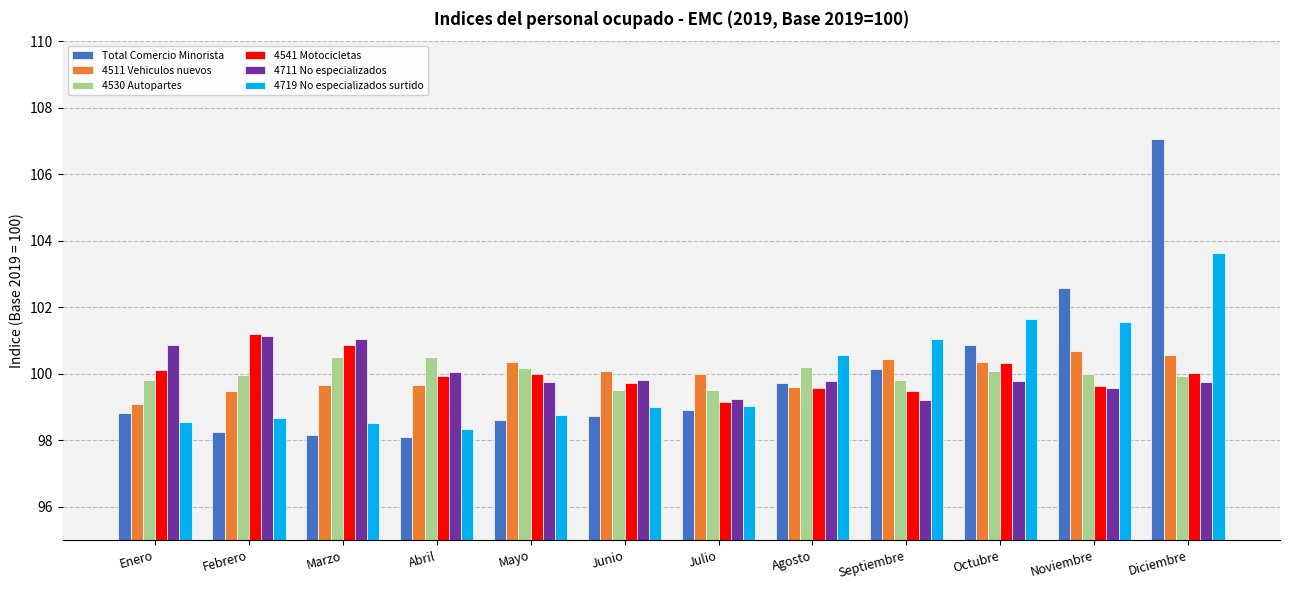

What is the total value across all series at Noviembre?

604.0